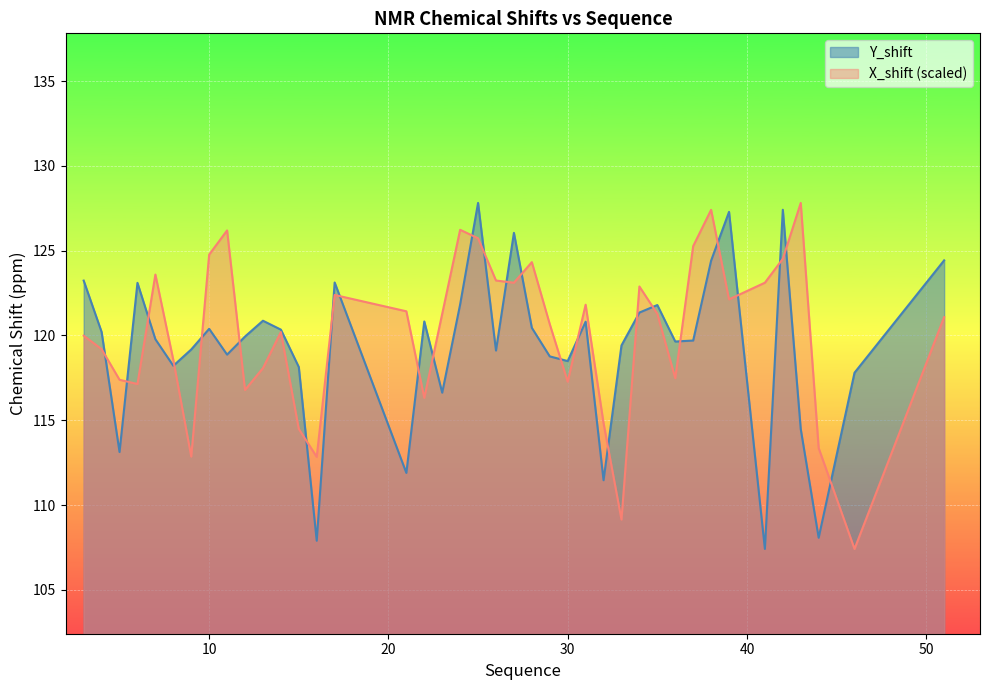

What are all the series names shown in the legend?

Y_shift, X_shift (scaled)